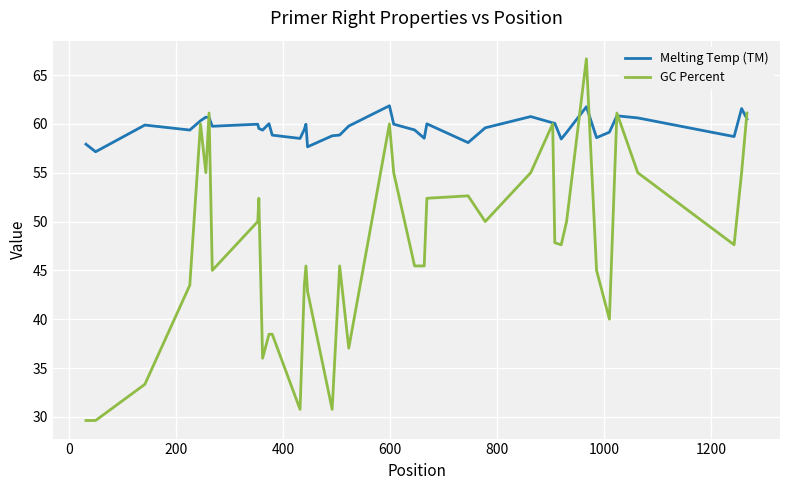

Which series has the largest total across all categories?

Melting Temp (TM)